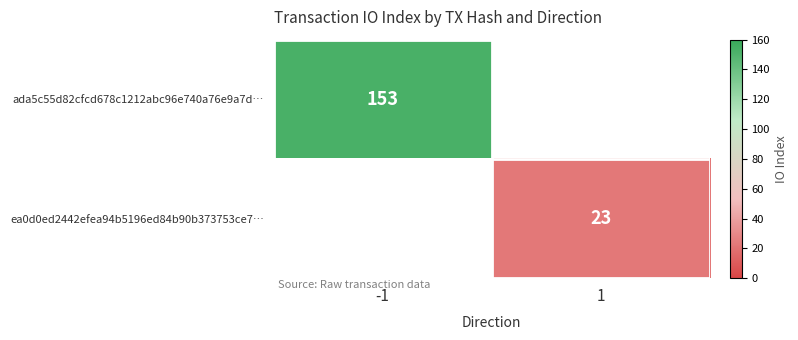

True or false: ea0d0ed2442efea94b5196ed84b90b373753ce7… has a value of 15 at 1.

False